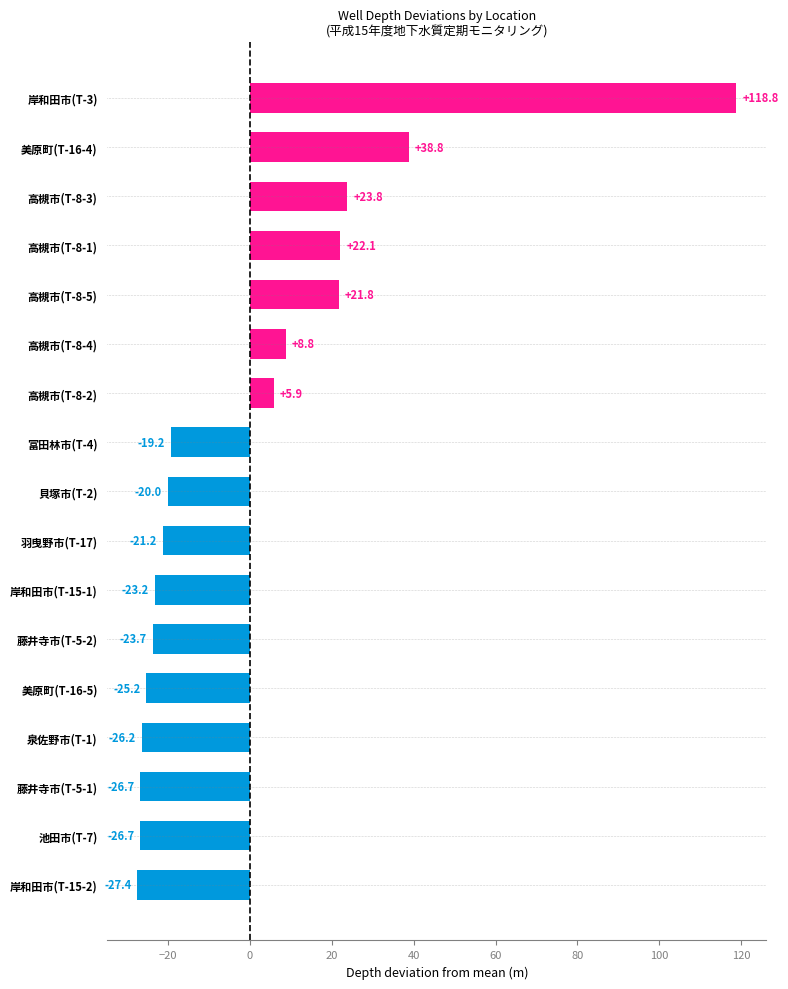

At which category does the chart reach its peak across all series?

岸和田市(T-3)